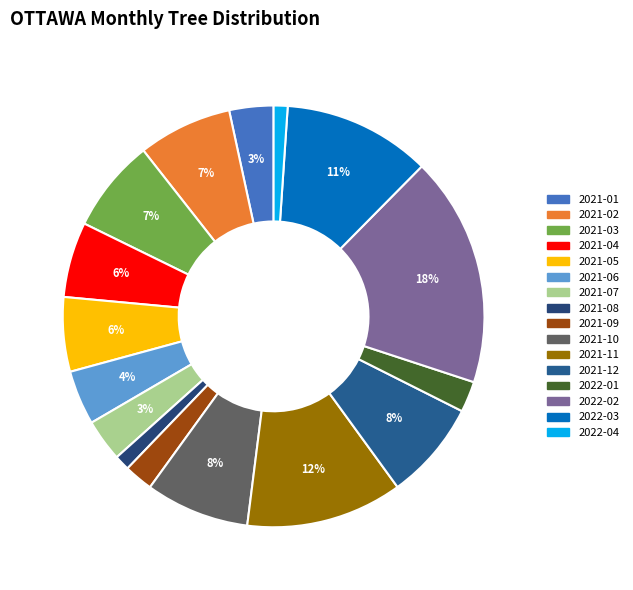

Combined, do 2022-04 and 2021-12 account for over 50%?

No